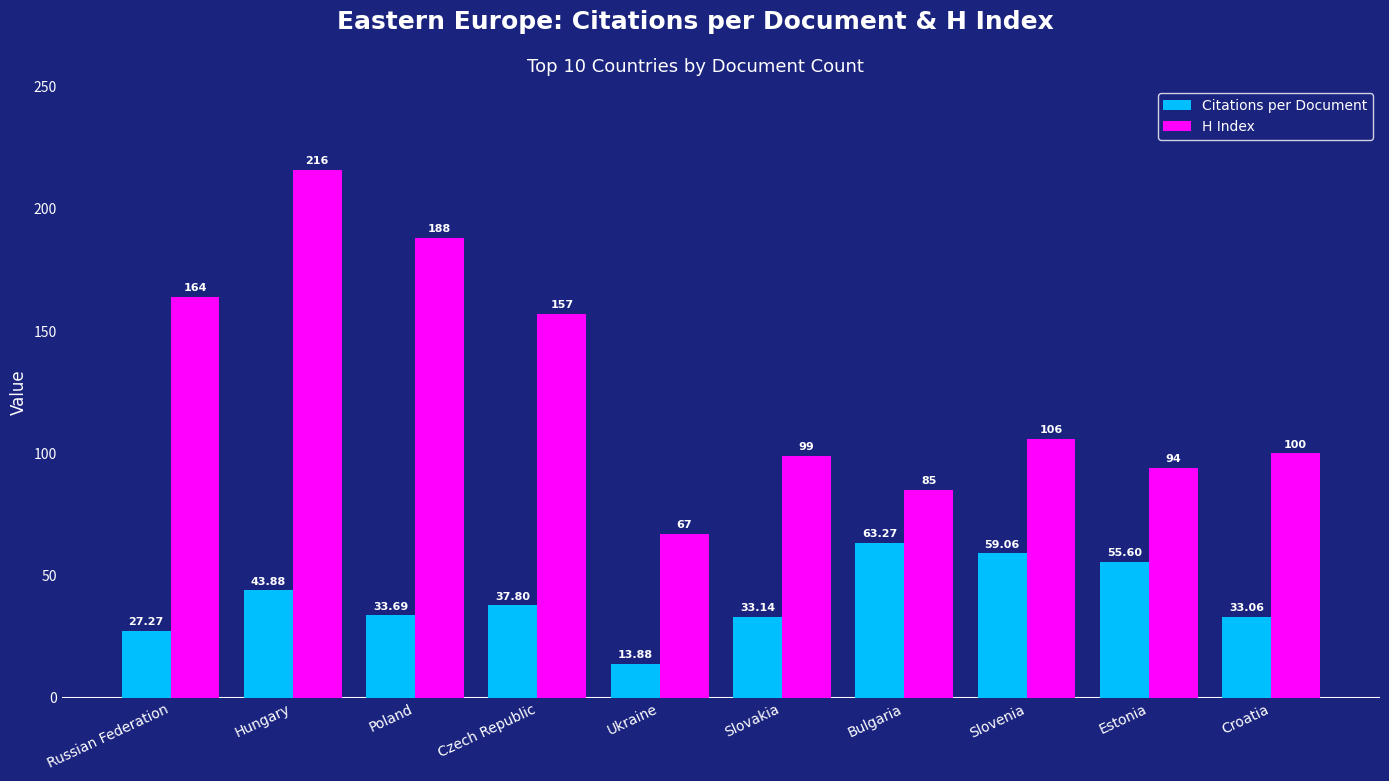

What is the value of the H Index bar at the 2nd from the left?

216.0